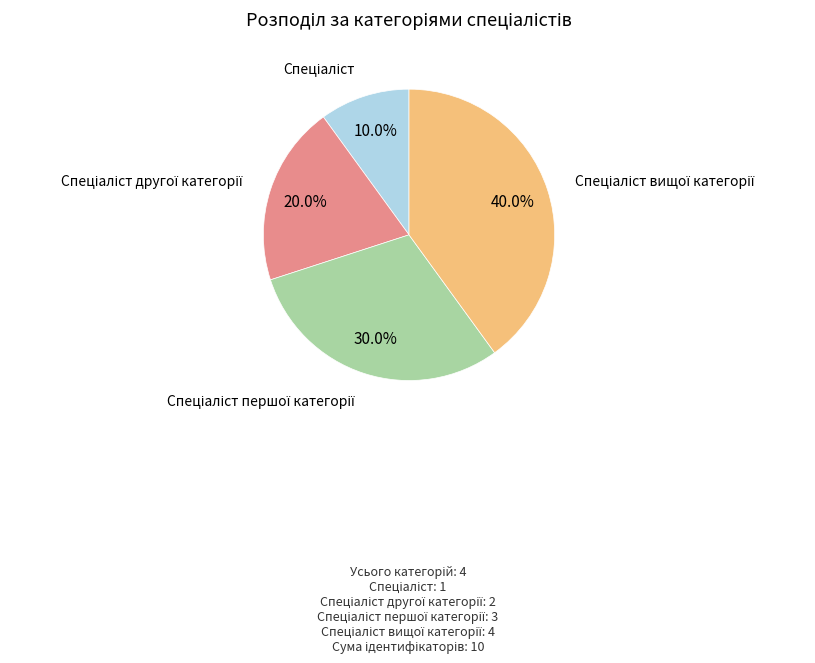

Does any single category account for the majority?

No